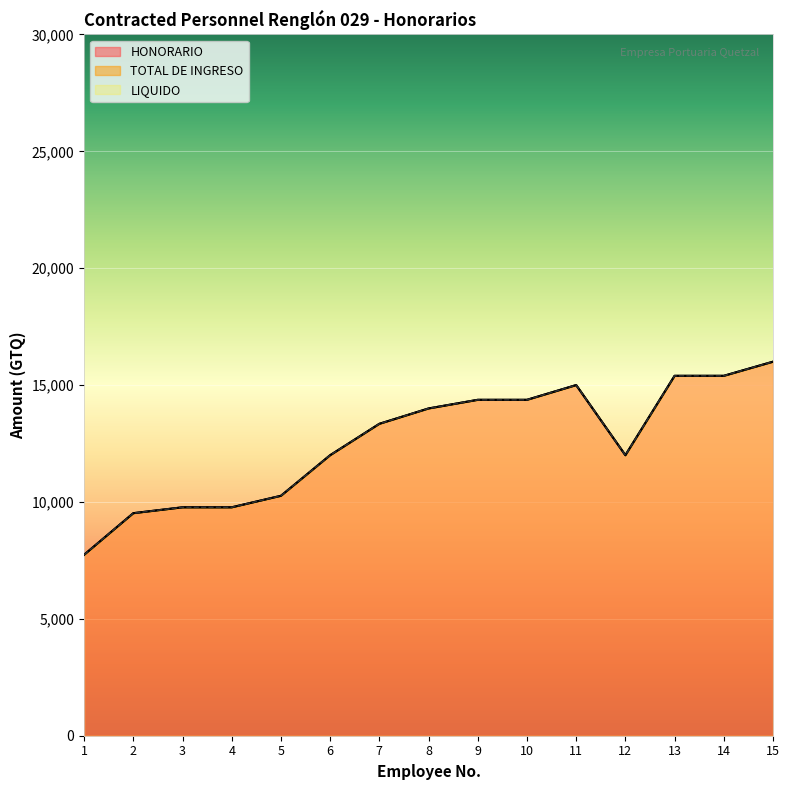

How many data points in HONORARIO are less than 13343?

7